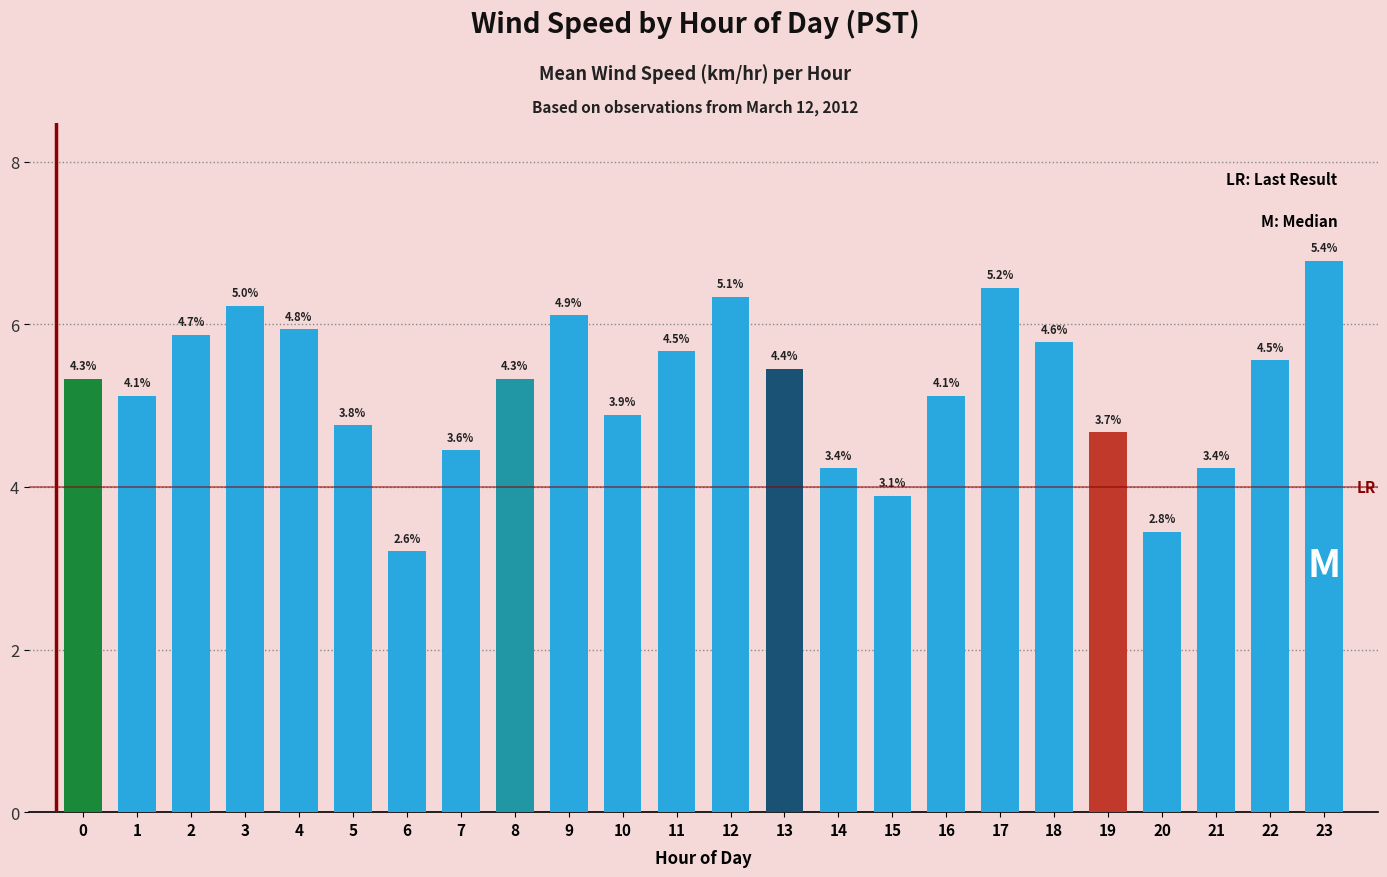

What is the sum of the values at 21 and 14?

8.5